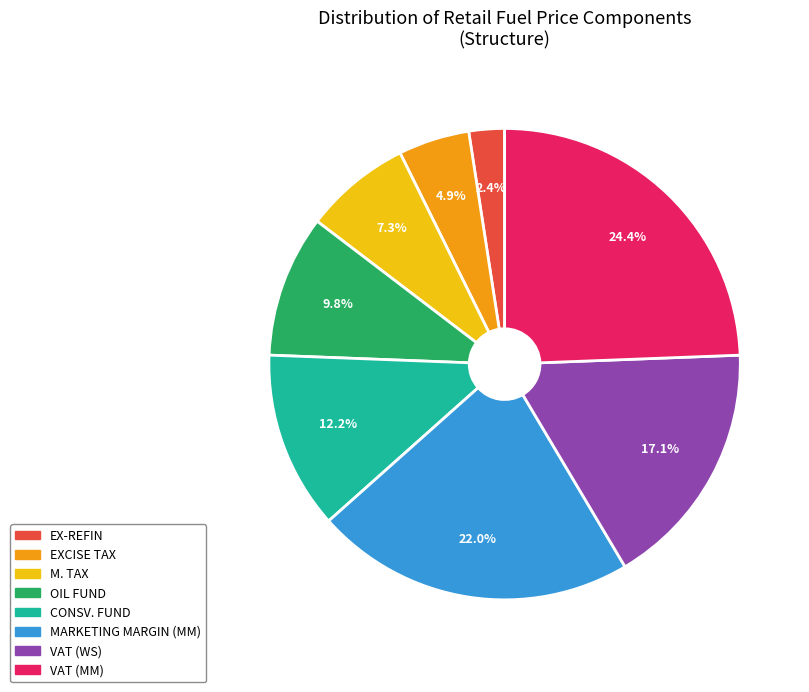

What percentage is the EX-REFIN slice, to the nearest percent?

2%